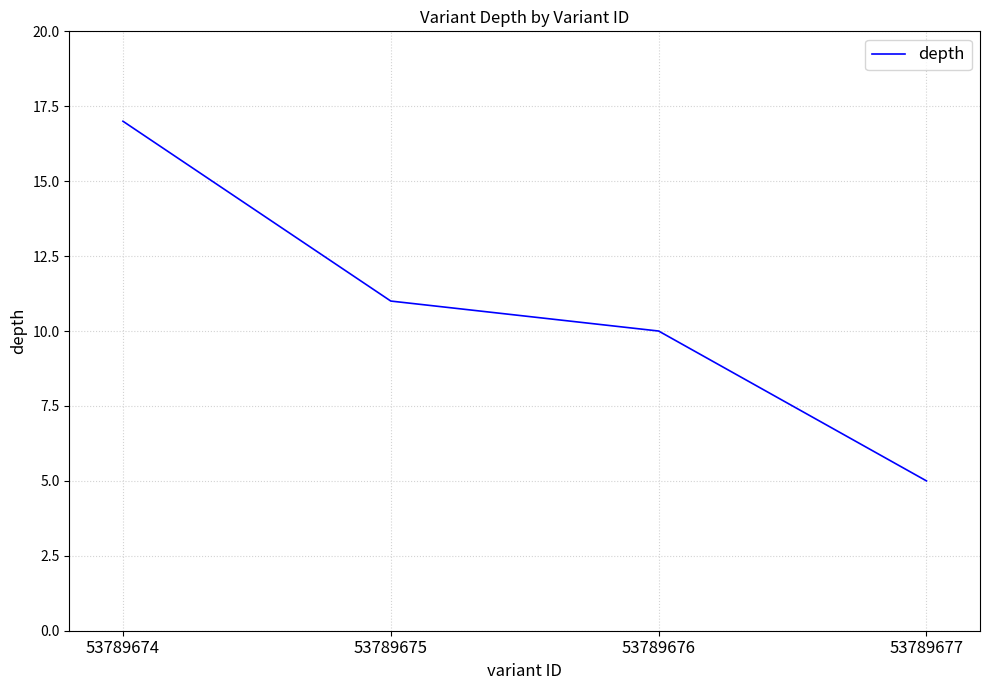

Does the chart display data point markers on the line(s)?

No